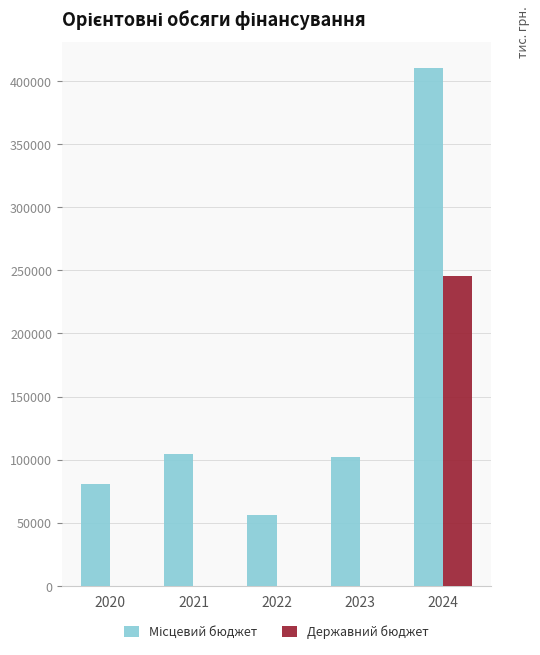

At which category is the sum across all series the highest?

2024